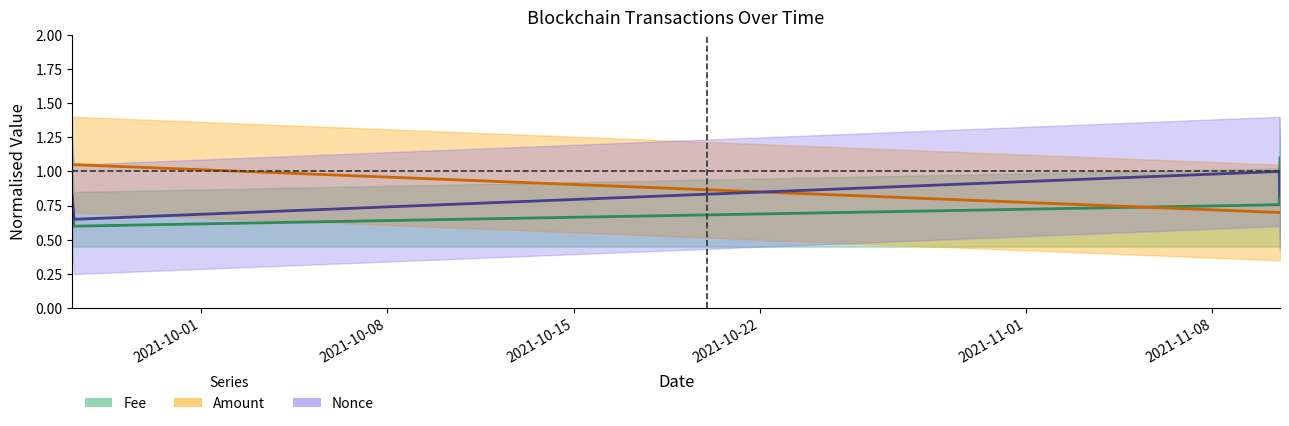

What is the sum of all Fee values?

3.2